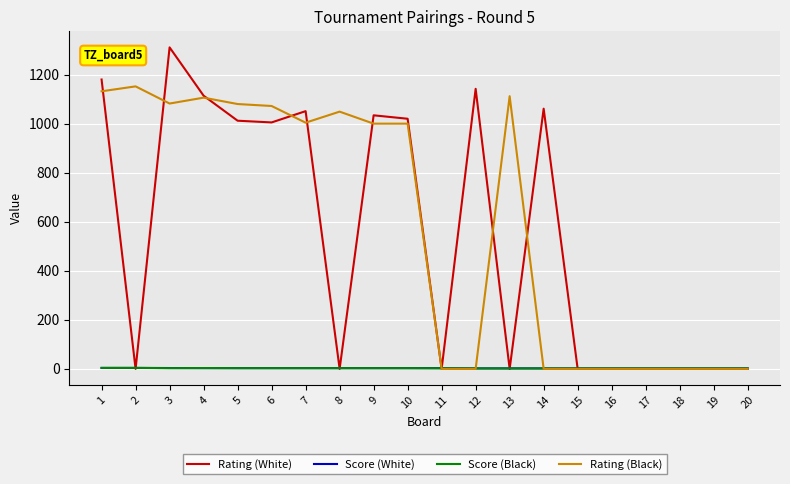

What is the greatest value displayed?

1311.0